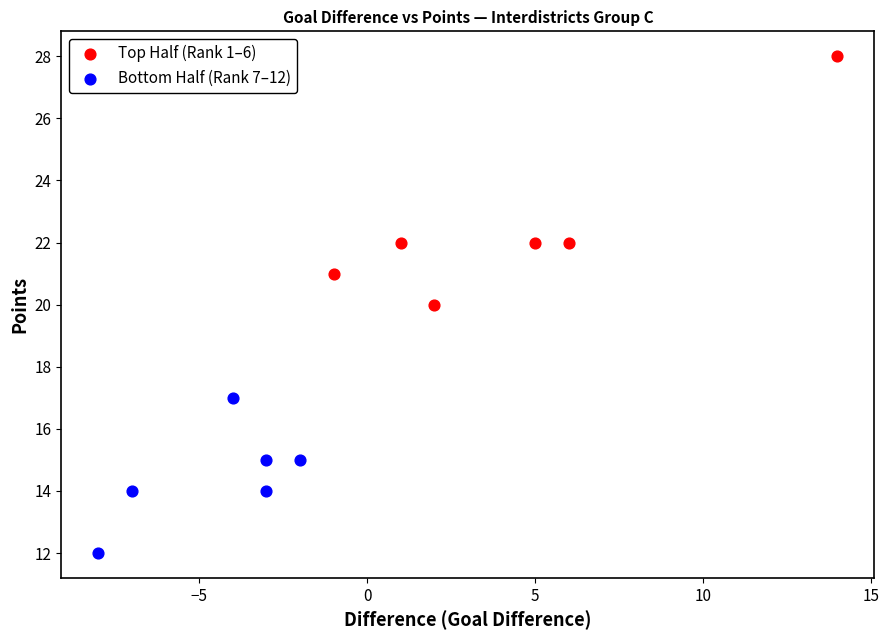

Which series reaches the minimum Y coordinate?

Bottom Half (Rank 7–12)